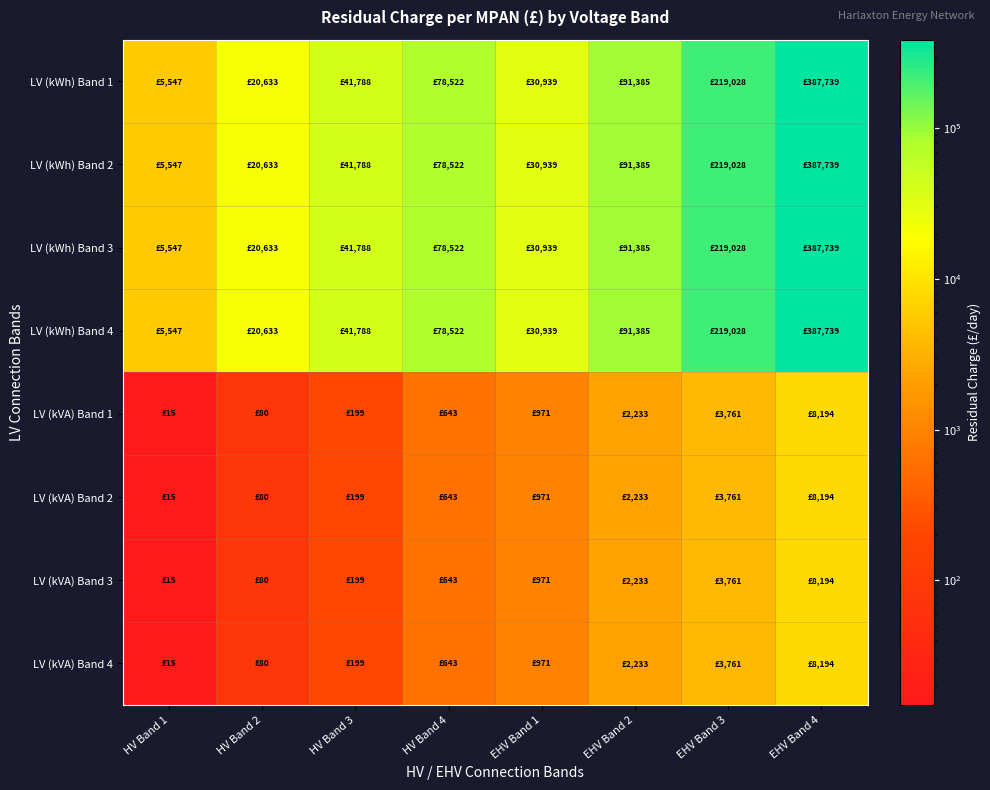

Reading left to right, list all the values displayed in this chart.

LV (kWh) Band 1: HV Band 1=5546.8	HV Band 2=20632.6	HV Band 3=41787.7	HV Band 4=78522.0	EHV Band 1=30938.7	EHV Band 2=91384.7	EHV Band 3=219027.7	EHV Band 4=387739.3
LV (kWh) Band 2: HV Band 1=5546.8	HV Band 2=20632.6	HV Band 3=41787.7	HV Band 4=78522.0	EHV Band 1=30938.7	EHV Band 2=91384.7	EHV Band 3=219027.7	EHV Band 4=387739.3
LV (kWh) Band 3: HV Band 1=5546.8	HV Band 2=20632.6	HV Band 3=41787.7	HV Band 4=78522.0	EHV Band 1=30938.7	EHV Band 2=91384.7	EHV Band 3=219027.7	EHV Band 4=387739.3
LV (kWh) Band 4: HV Band 1=5546.8	HV Band 2=20632.6	HV Band 3=41787.7	HV Band 4=78522.0	EHV Band 1=30938.7	EHV Band 2=91384.7	EHV Band 3=219027.7	EHV Band 4=387739.3
LV (kVA) Band 1: HV Band 1=14.9	HV Band 2=80.4	HV Band 3=199.2	HV Band 4=642.6	EHV Band 1=970.6	EHV Band 2=2232.6	EHV Band 3=3760.8	EHV Band 4=8193.9
LV (kVA) Band 2: HV Band 1=14.9	HV Band 2=80.4	HV Band 3=199.2	HV Band 4=642.6	EHV Band 1=970.6	EHV Band 2=2232.6	EHV Band 3=3760.8	EHV Band 4=8193.9
LV (kVA) Band 3: HV Band 1=14.9	HV Band 2=80.4	HV Band 3=199.2	HV Band 4=642.6	EHV Band 1=970.6	EHV Band 2=2232.6	EHV Band 3=3760.8	EHV Band 4=8193.9
LV (kVA) Band 4: HV Band 1=14.9	HV Band 2=80.4	HV Band 3=199.2	HV Band 4=642.6	EHV Band 1=970.6	EHV Band 2=2232.6	EHV Band 3=3760.8	EHV Band 4=8193.9